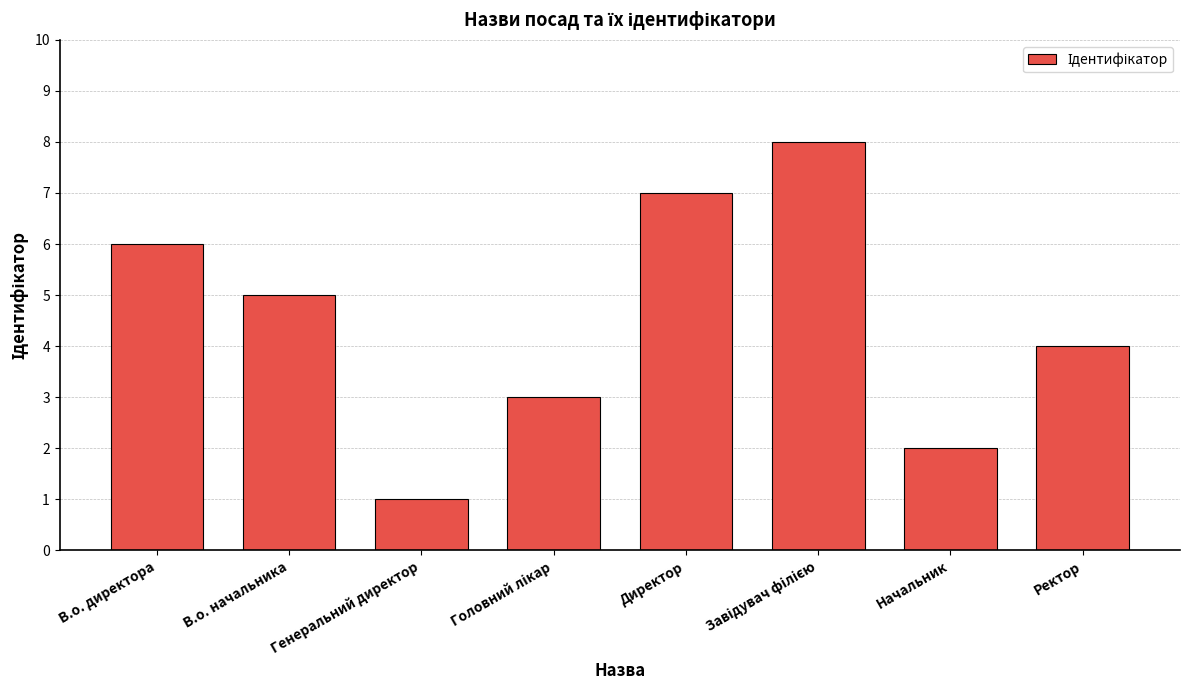

How many values are between 3 and 7?

5